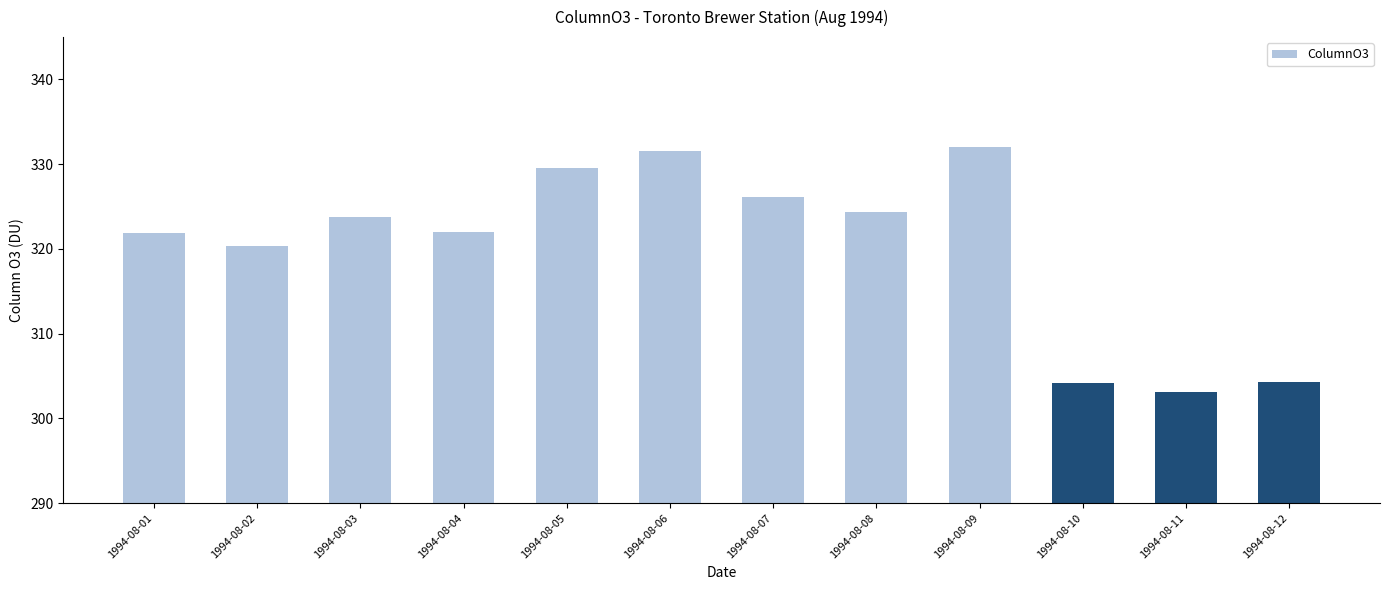

What value does the data have at 1994-08-09?

332.0